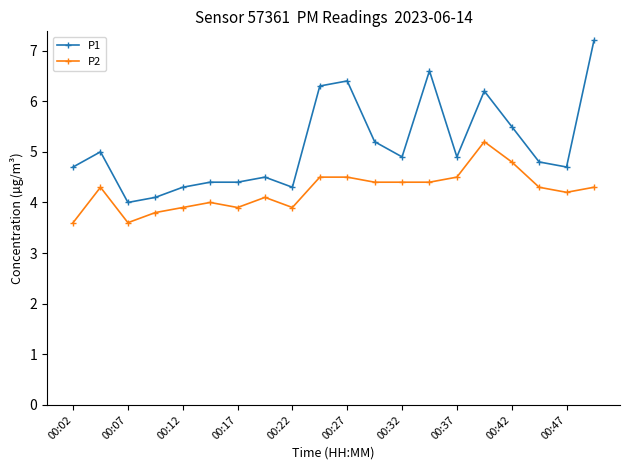

What is the average value of the P2 series?

4.2